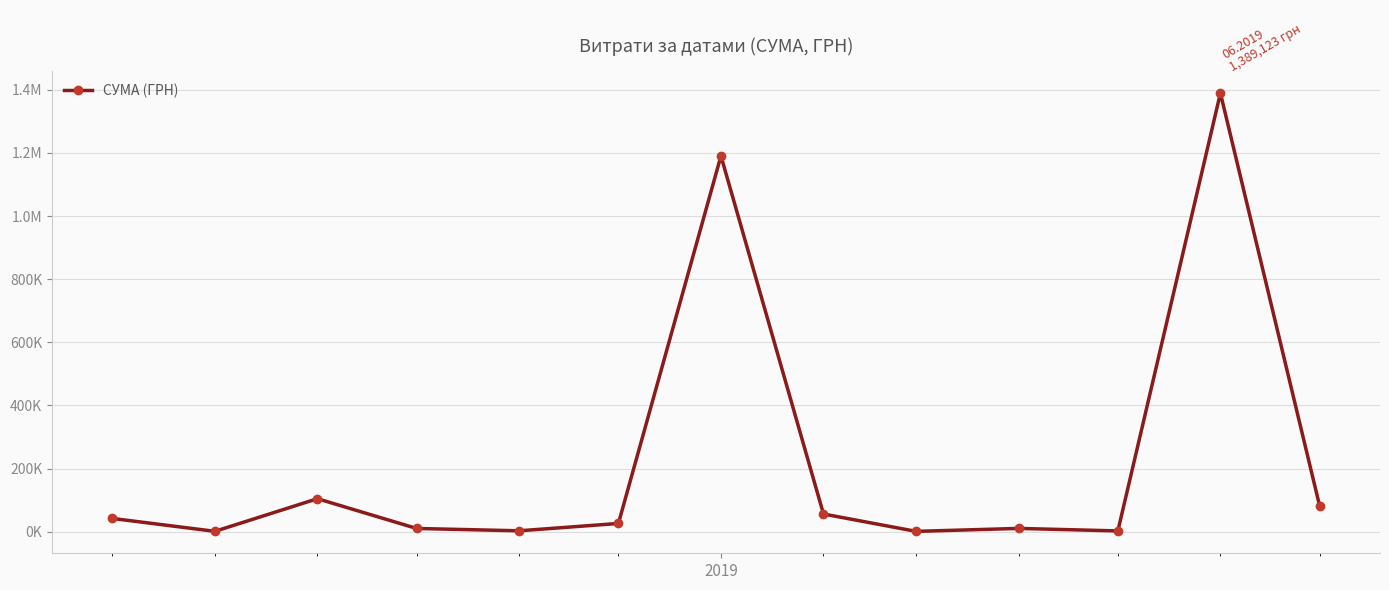

Is this an area chart (filled region under the line)?

No